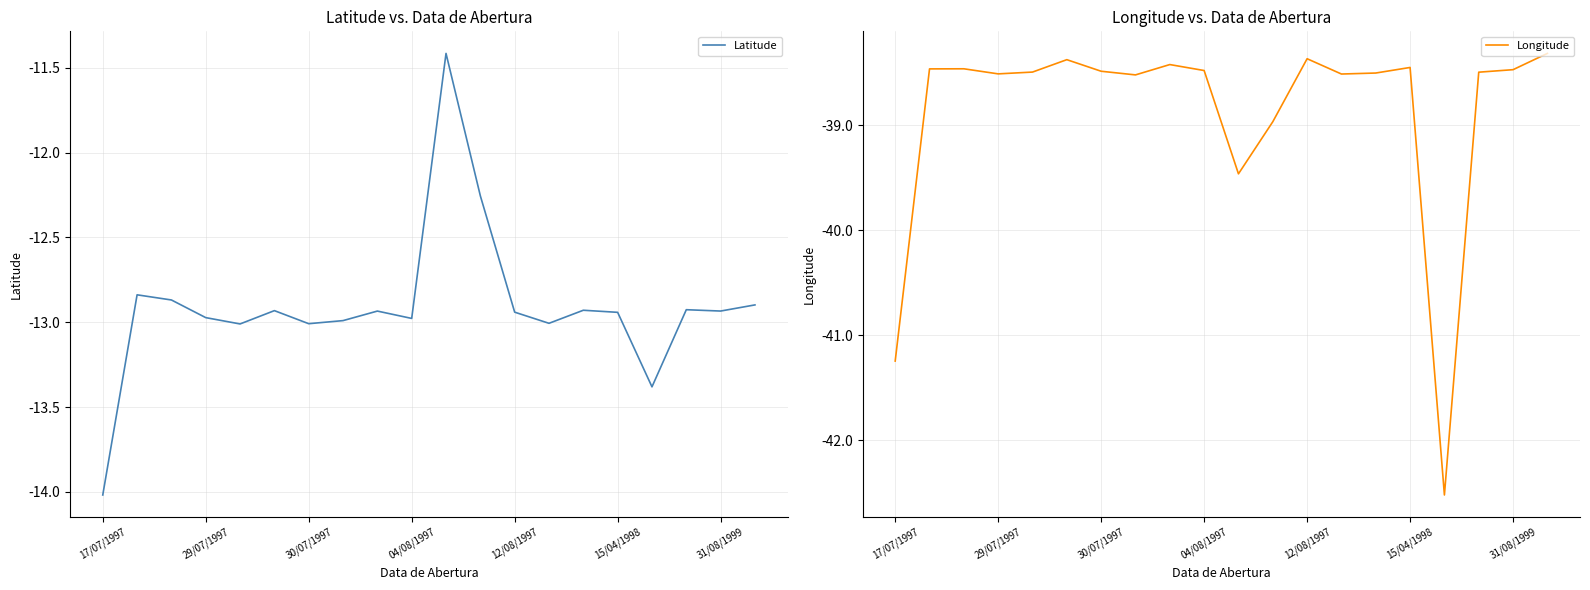

What is the highest value of the Latitude series?

-11.4